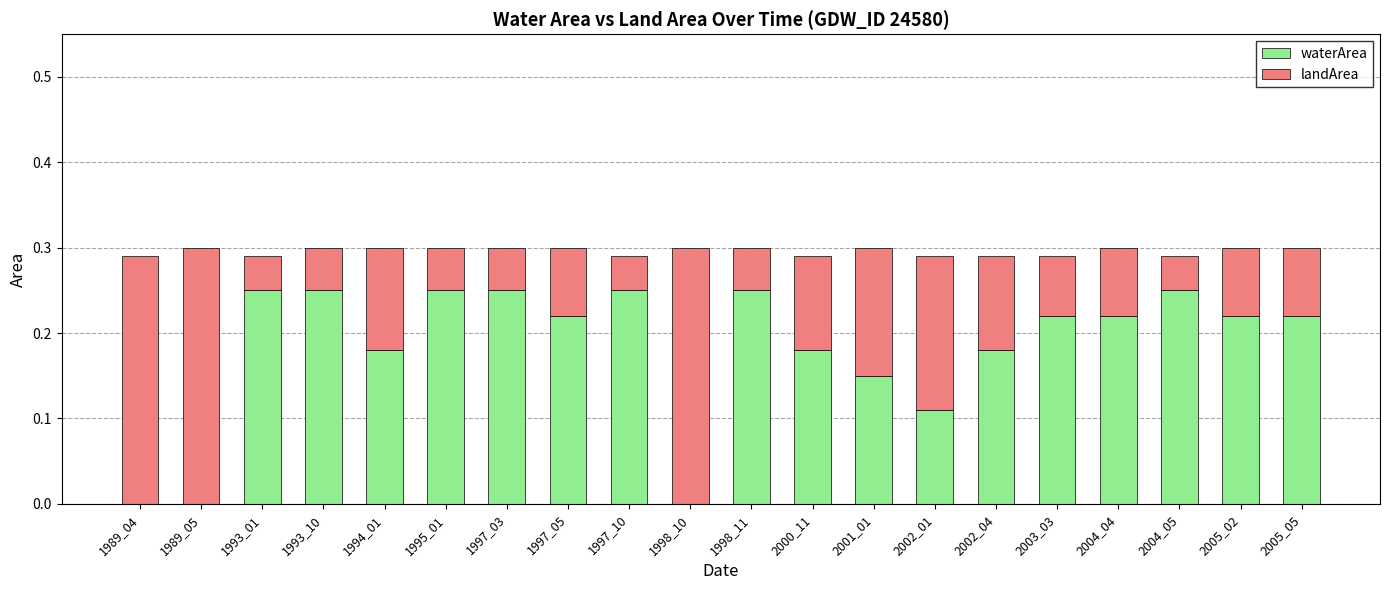

True or false: waterArea has a value of 0.1 at 2004_05.

False